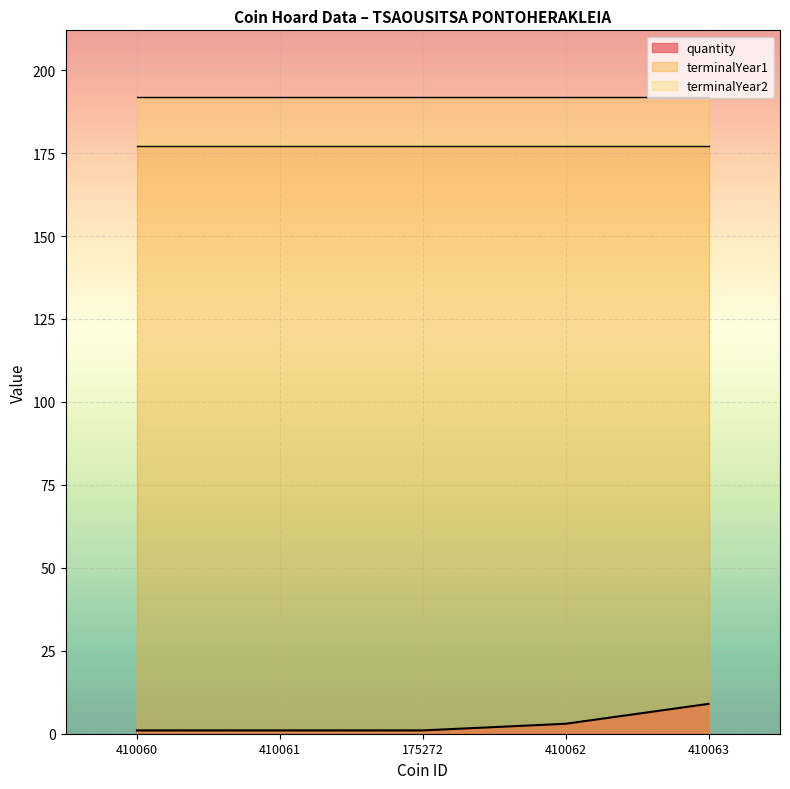

True or false: quantity has a value of 1 at 410061.

True